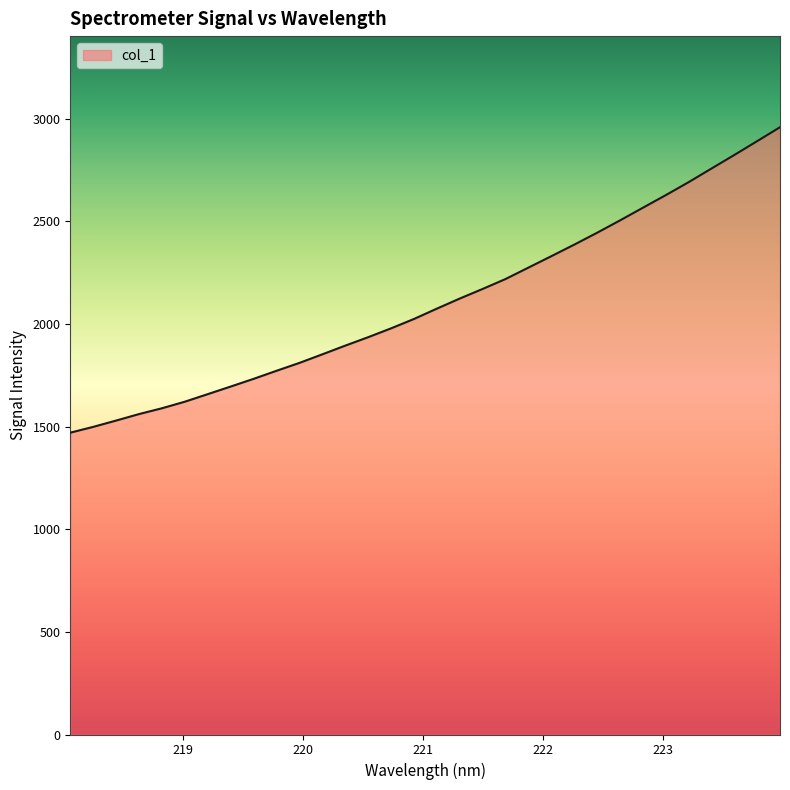

Reading left to right, extract all data points from this chart.

1470.2	1498.4	1529.2	1560.8	1589.1	1621.1	1657.9	1694.9	1732.3	1771.6	1810.0	1851.8	1894.1	1935.2	1978.3	2023.9	2074.3	2123.4	2170.2	2218.5	2274.1	2329.7	2385.9	2443.8	2503.9	2565.5	2626.8	2690.1	2756.5	2822.7	2890.1	2958.1